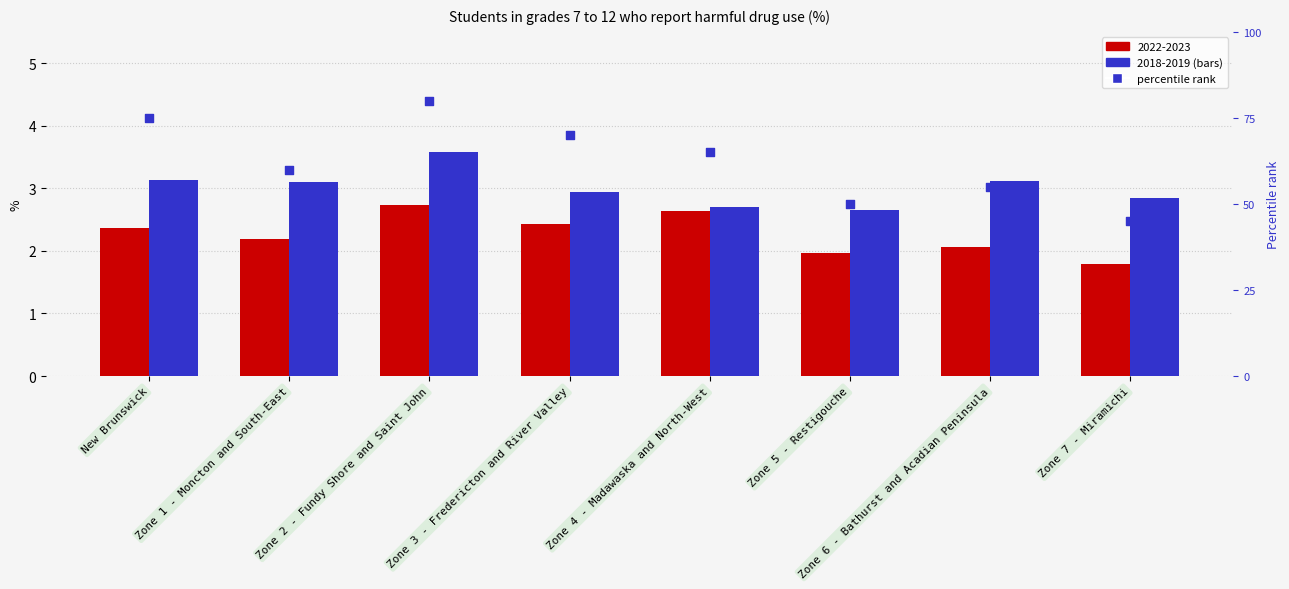

What is the change in value from Zone 2 - Fundy Shore and Saint John to Zone 5 - Restigouche?

-30